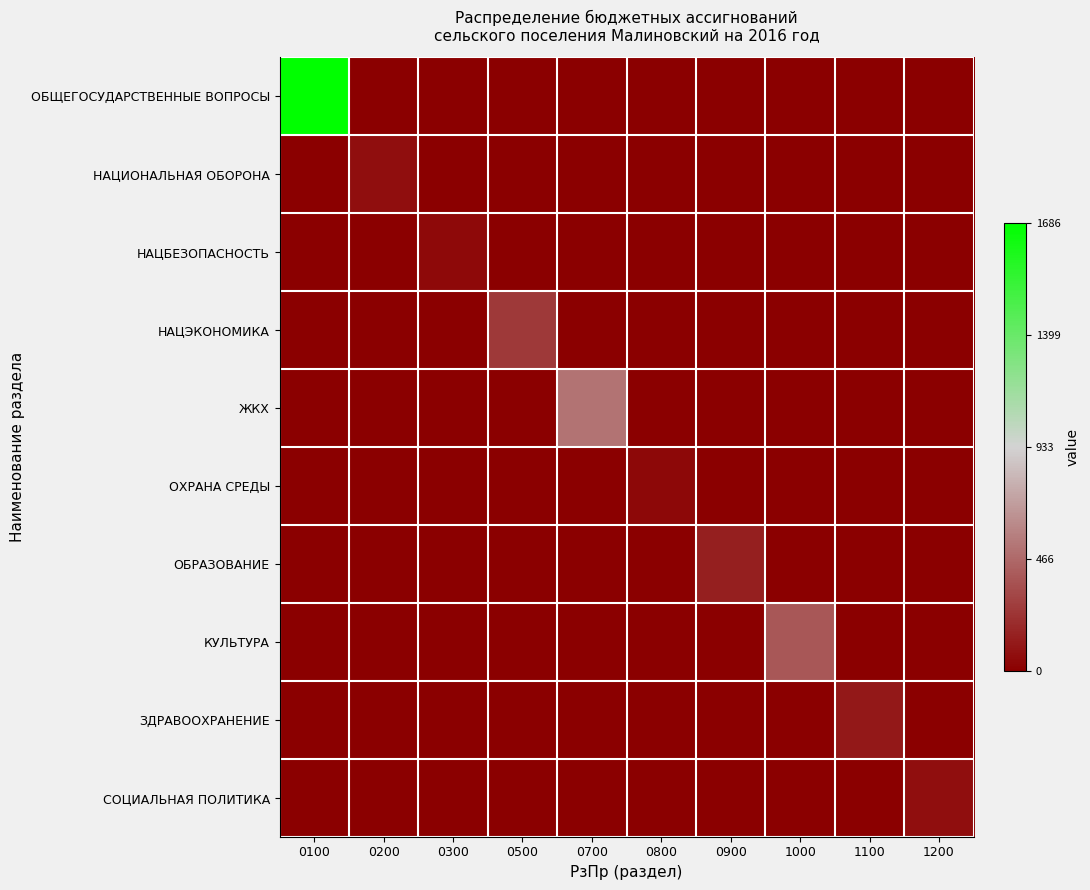

Which series has the largest range (max minus min)?

ОБЩЕГОСУДАРСТВЕННЫЕ ВОПРОСЫ